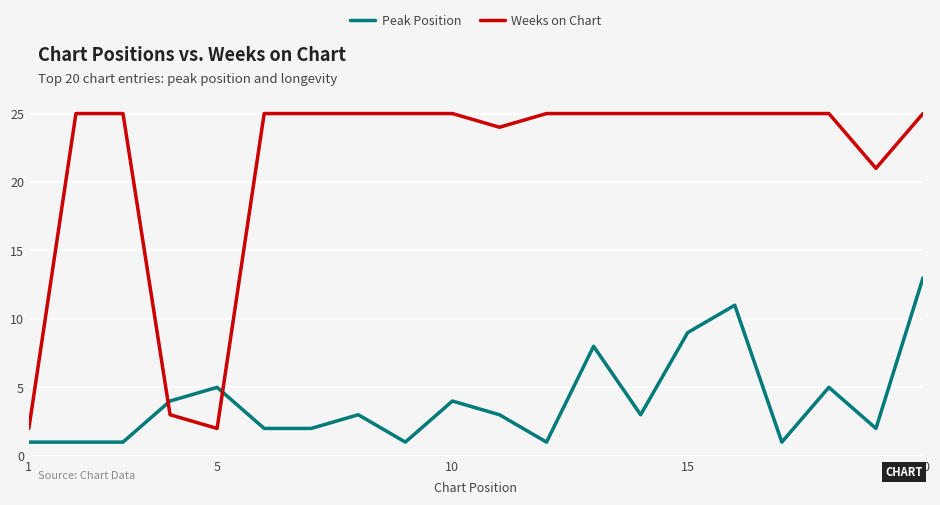

Which series has the largest total across all categories?

Weeks on Chart